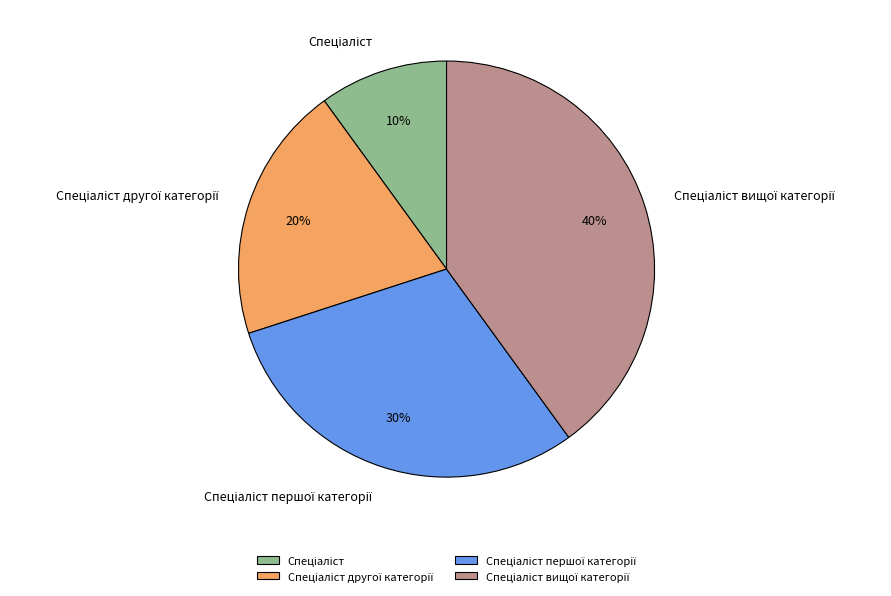

Which has a higher value, Спеціаліст першої категорії or Спеціаліст вищої категорії?

Спеціаліст вищої категорії